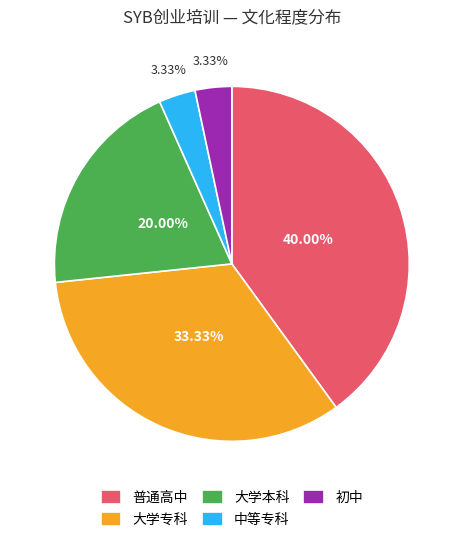

Which category has the biggest portion of the pie?

普通高中